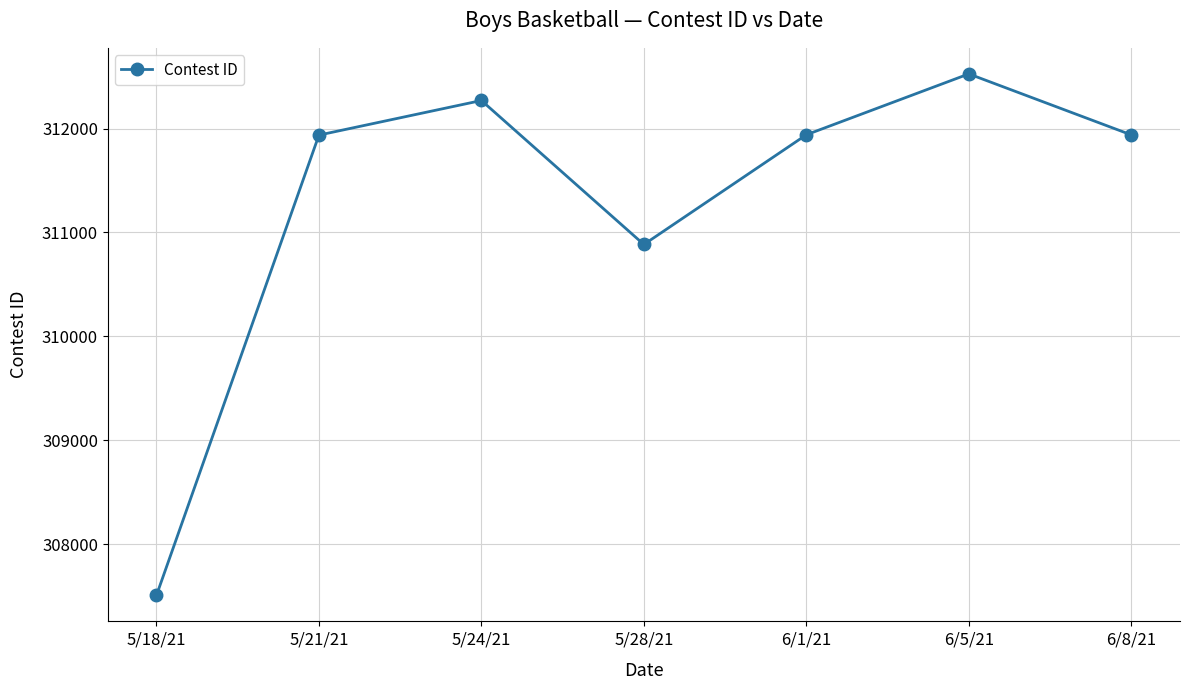

The value at 5/21/21 is 118458. True or false?

False